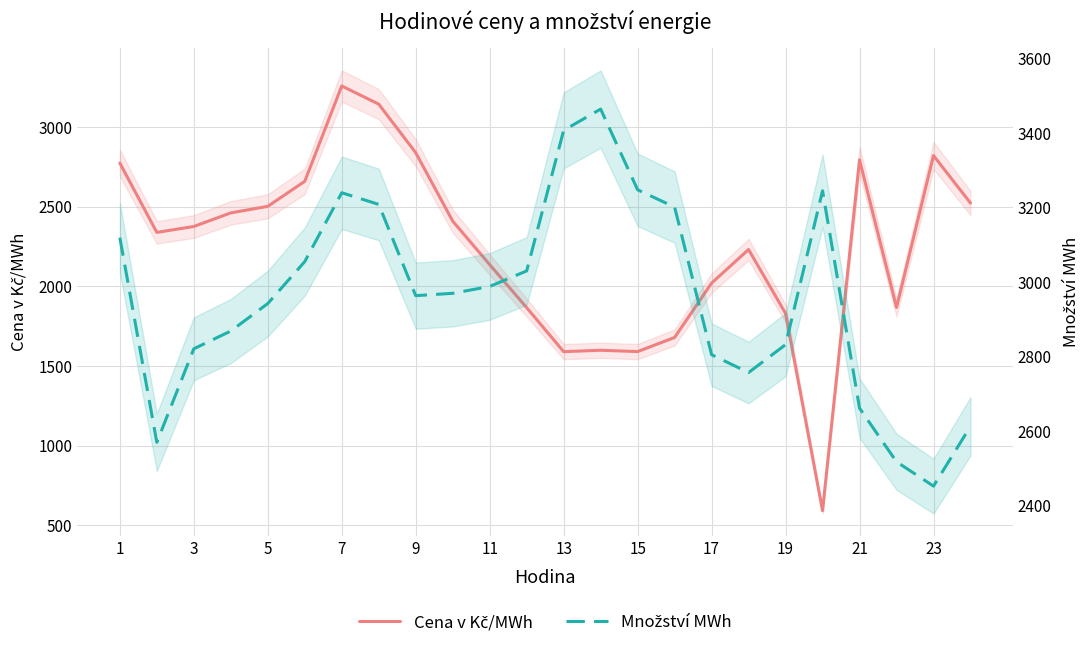

What is the difference between the maximum and minimum values in the Cena v Kč/MWh series?

2663.3